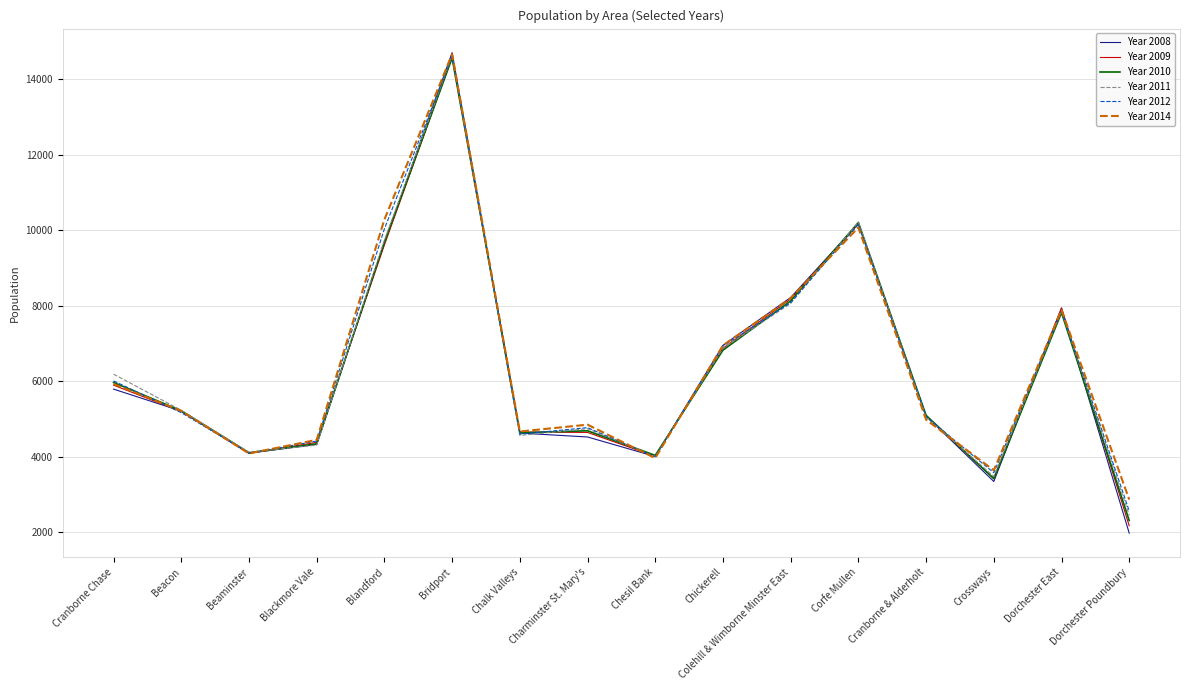

At which category is the sum across all series the highest?

Bridport